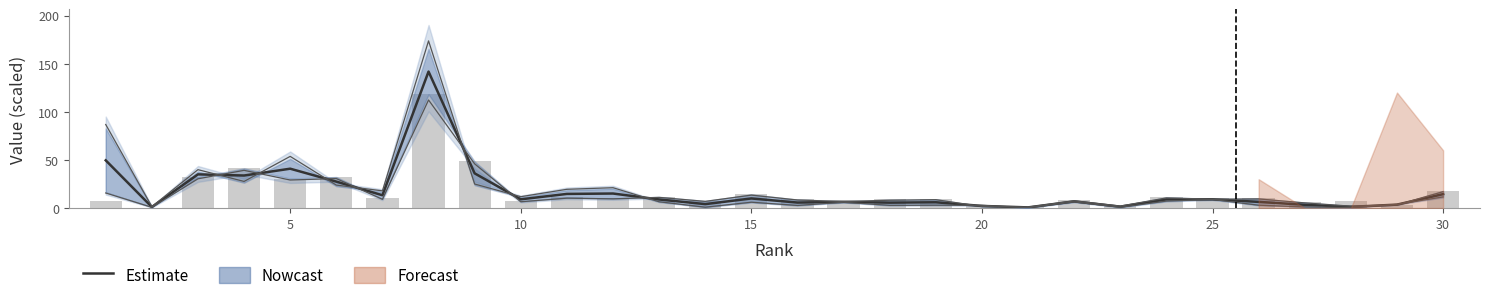

What is the value of the 18th bar from the left?

8.9